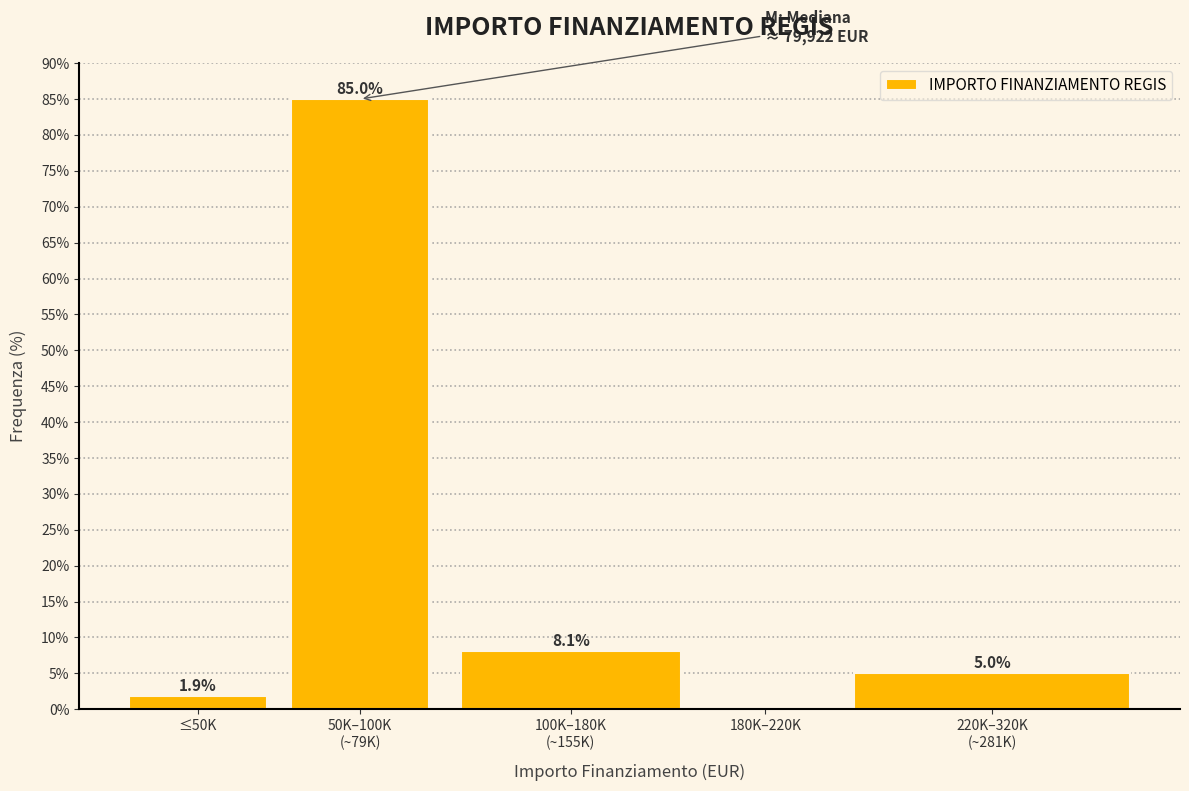

Is it true that the value at 180K–220K is 47.5?

False